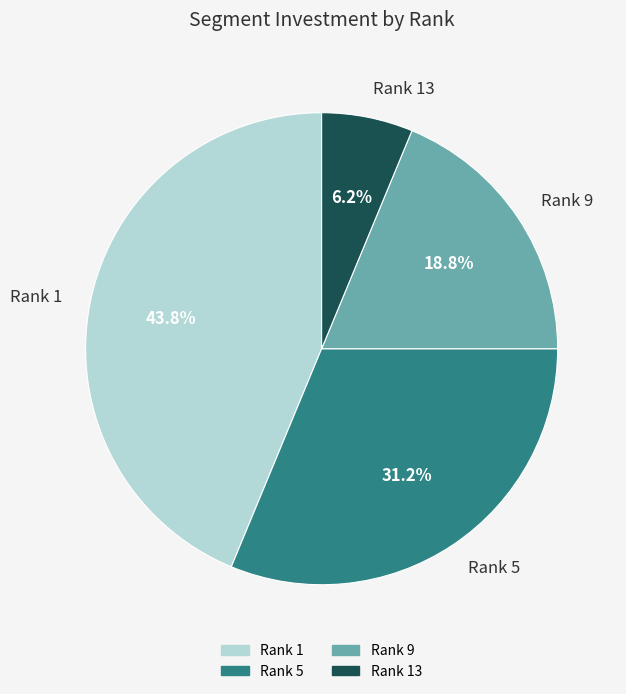

To the nearest percent, what portion does Rank 13 represent?

6%